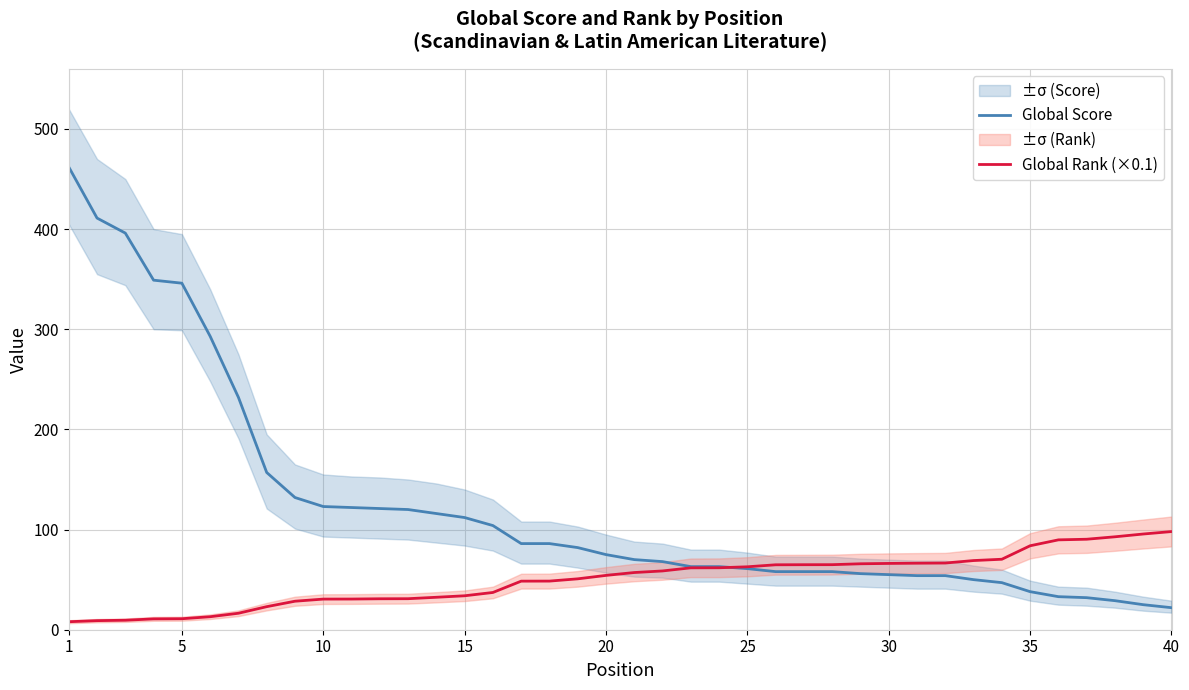

Is this an area chart (filled region under the line)?

No